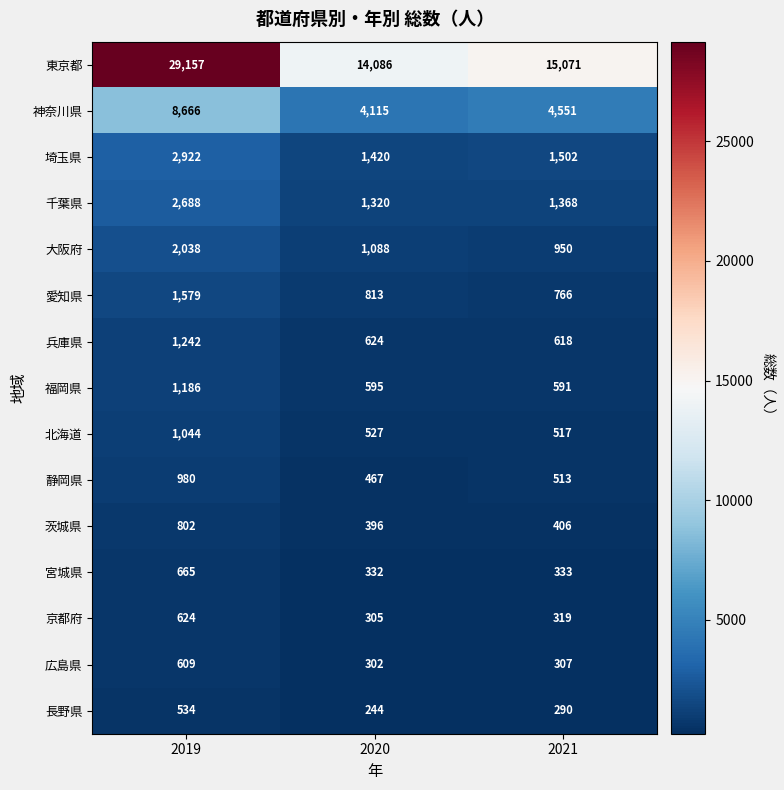

What is the sum of the 東京都 values at 2019 and 2021?

44228